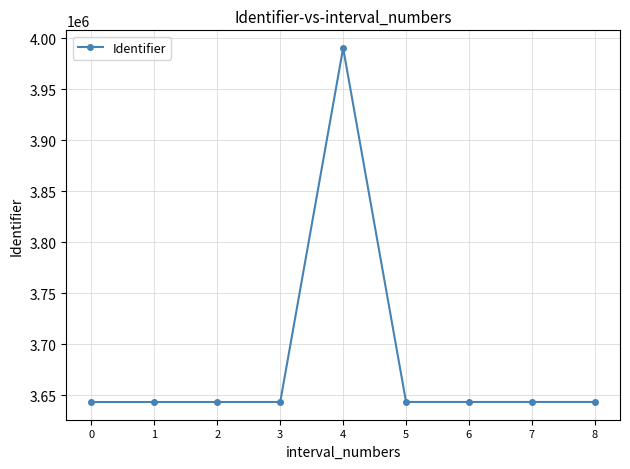

At which category does the chart reach its peak across all series?

4